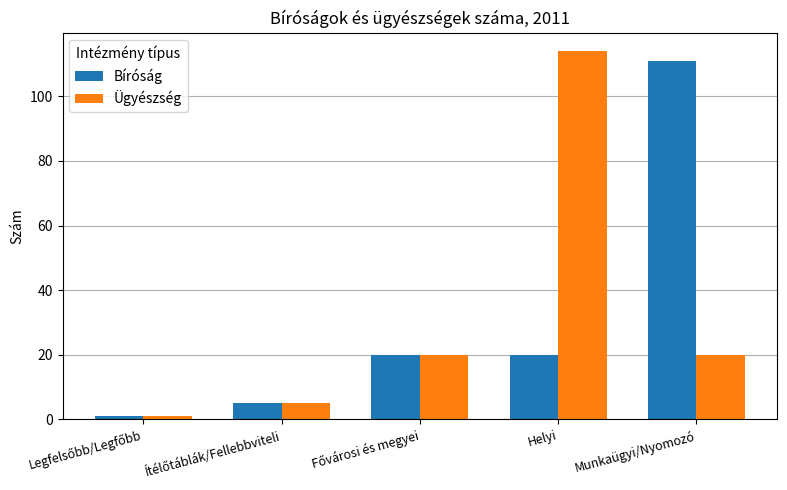

What is the difference between the highest and lowest values at Munkaügyi/Nyomozó?

91